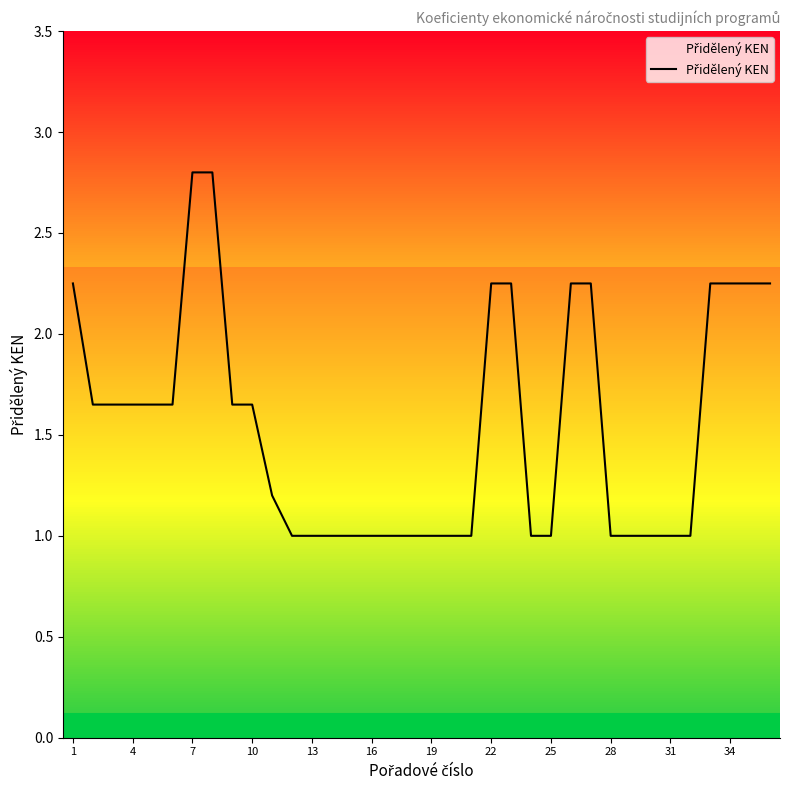

What is the minimum value shown in the chart?

1.0